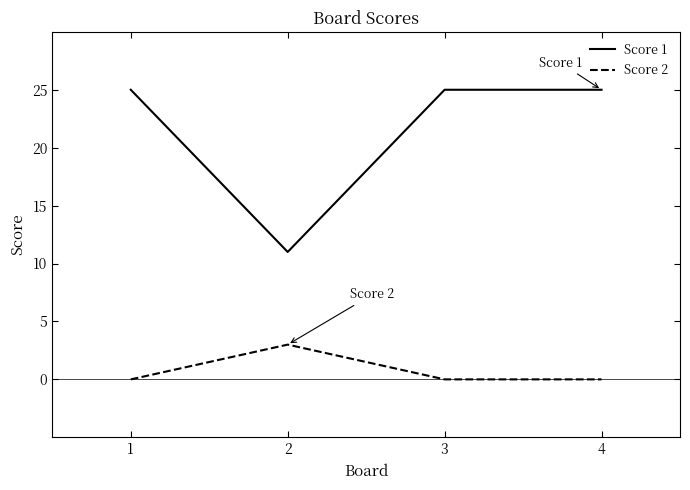

What is the spread (max minus min) of values at 1?

25